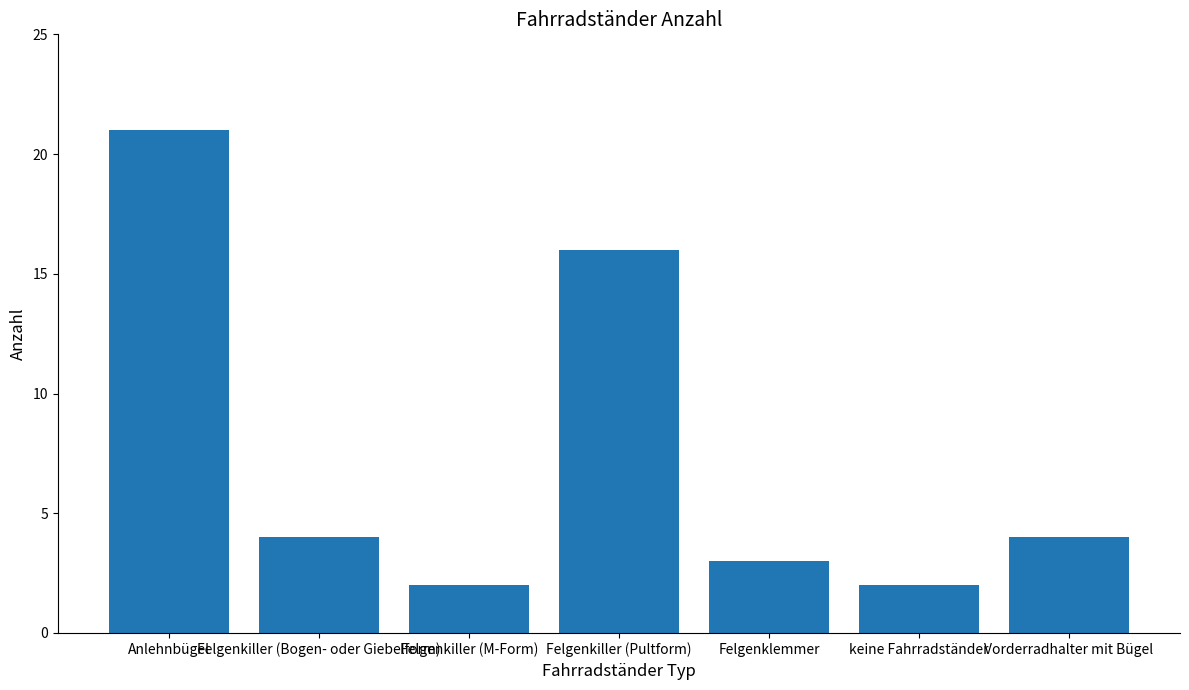

What is the difference between the second highest and second lowest values?

14